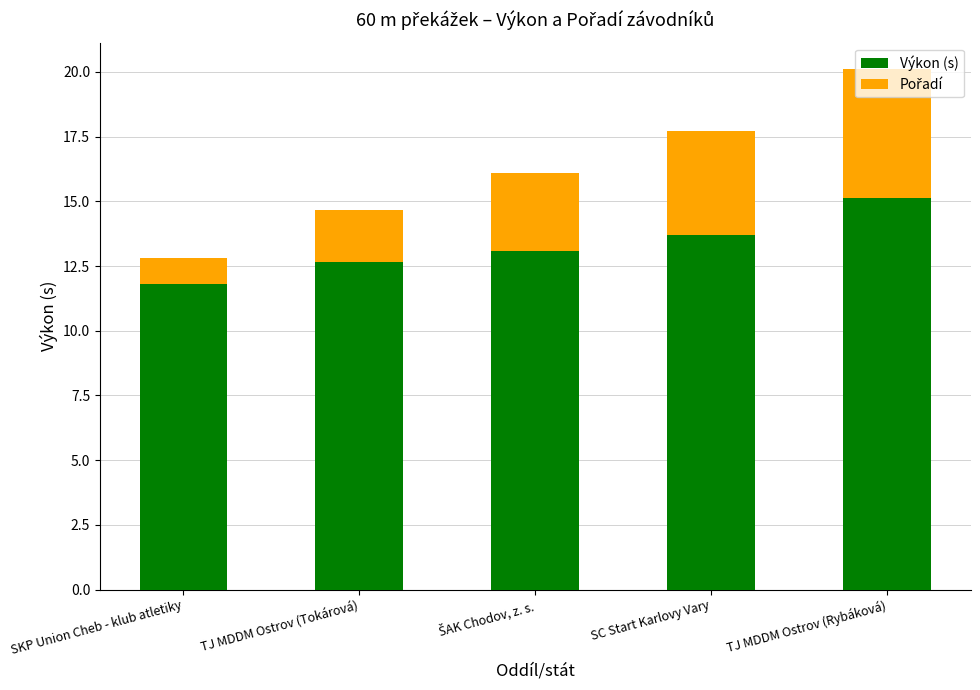

The Výkon (s) series shows 3.1 at SC Start Karlovy Vary. True or false?

False